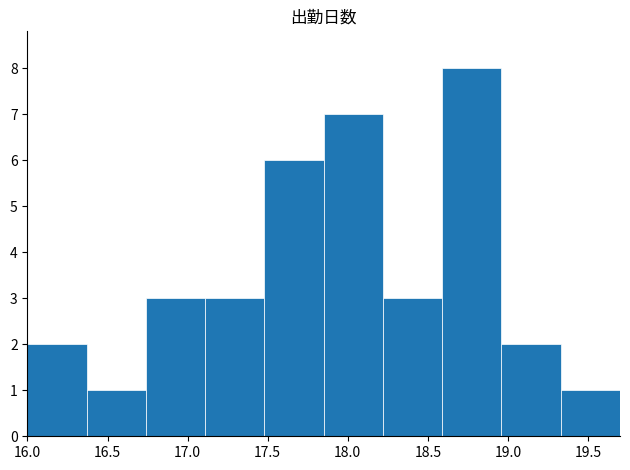

Over which range of the x-axis is the bar tallest?

18.59 to 18.96